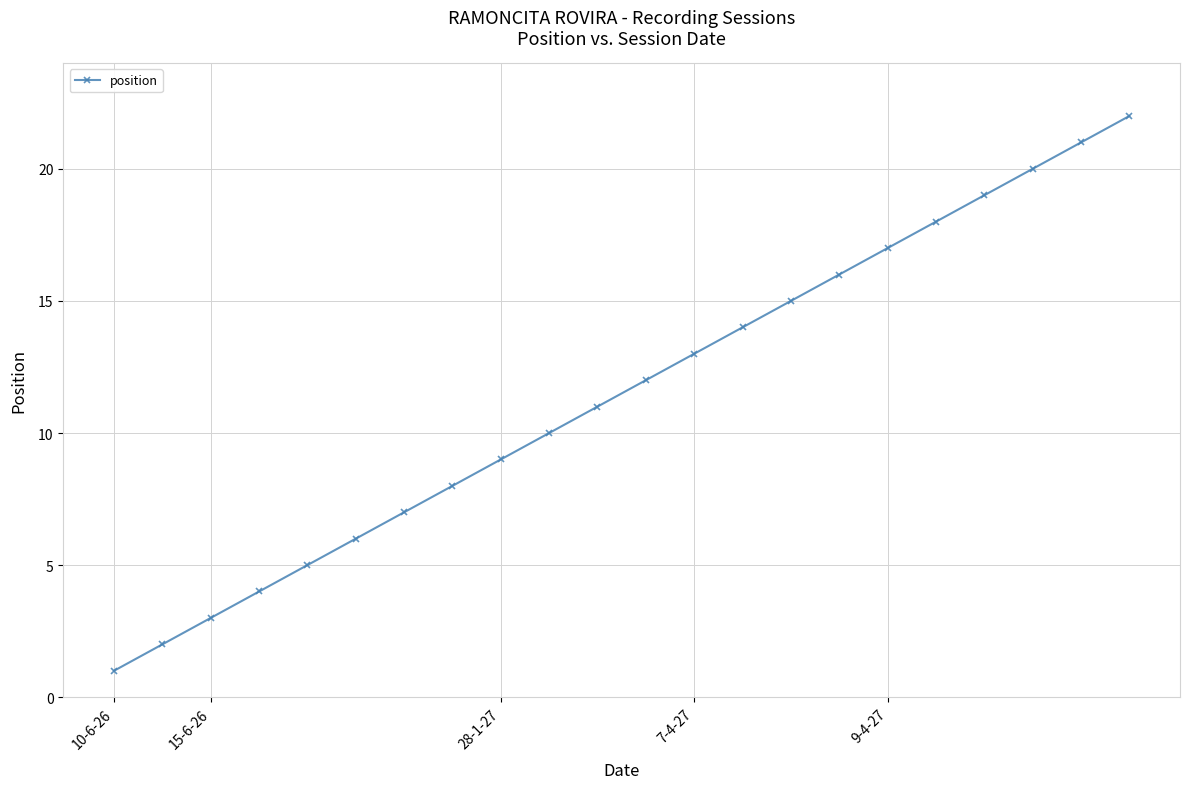

What is the value of the 9th point from the left?

9